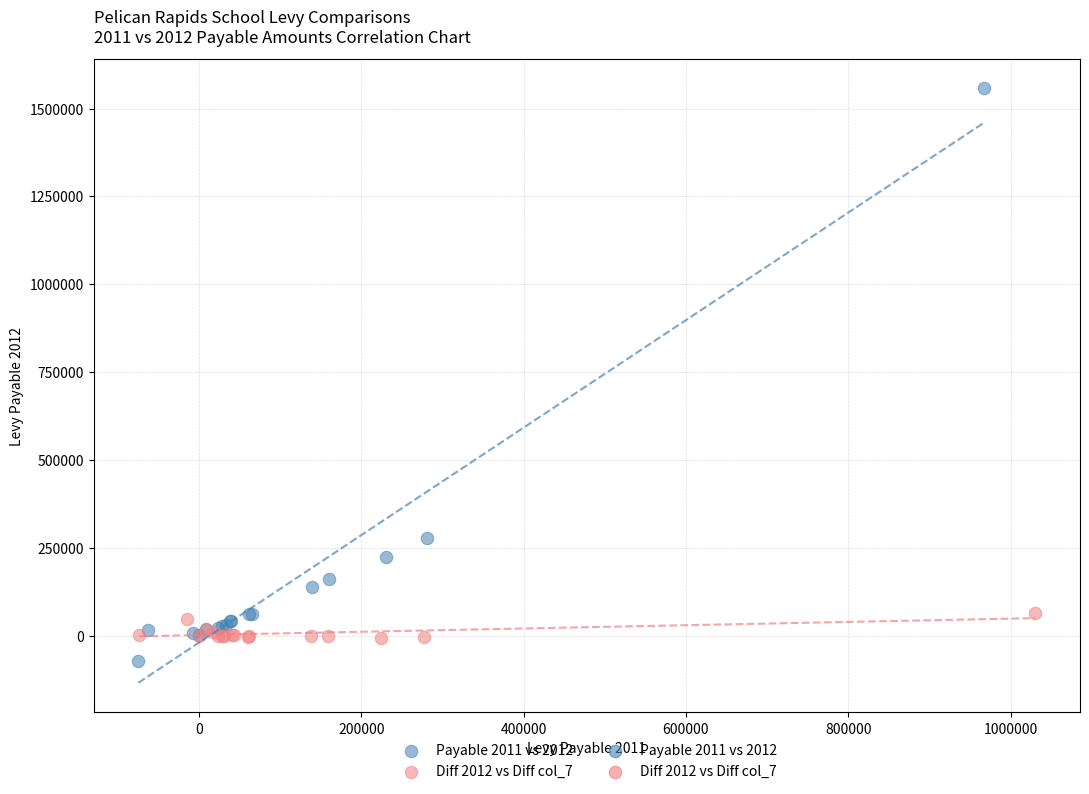

Which series has the largest Y range (max minus min)?

Payable 2011 vs 2012